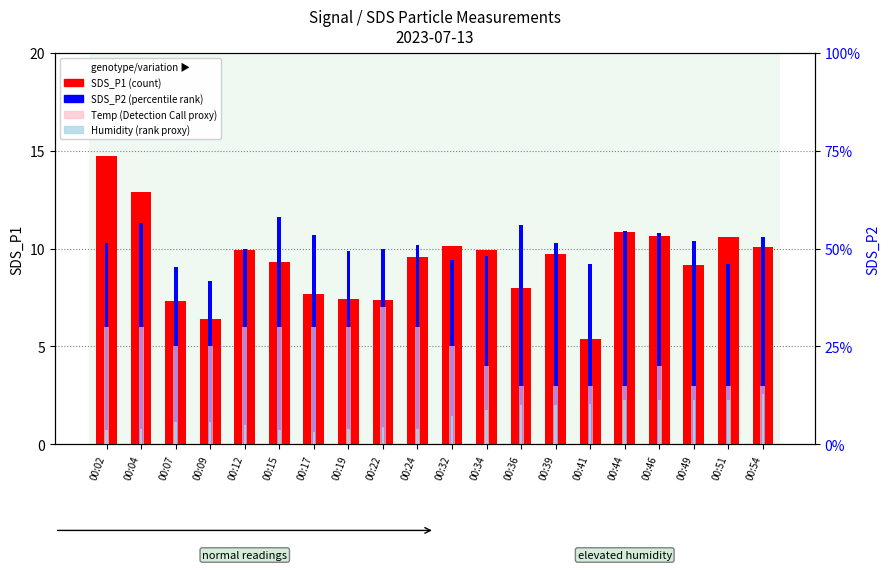

Rank the series by their maximum value, from lowest to highest.

Humidity (scaled), Temp (scaled), SDS_P2 (scaled), SDS_P1